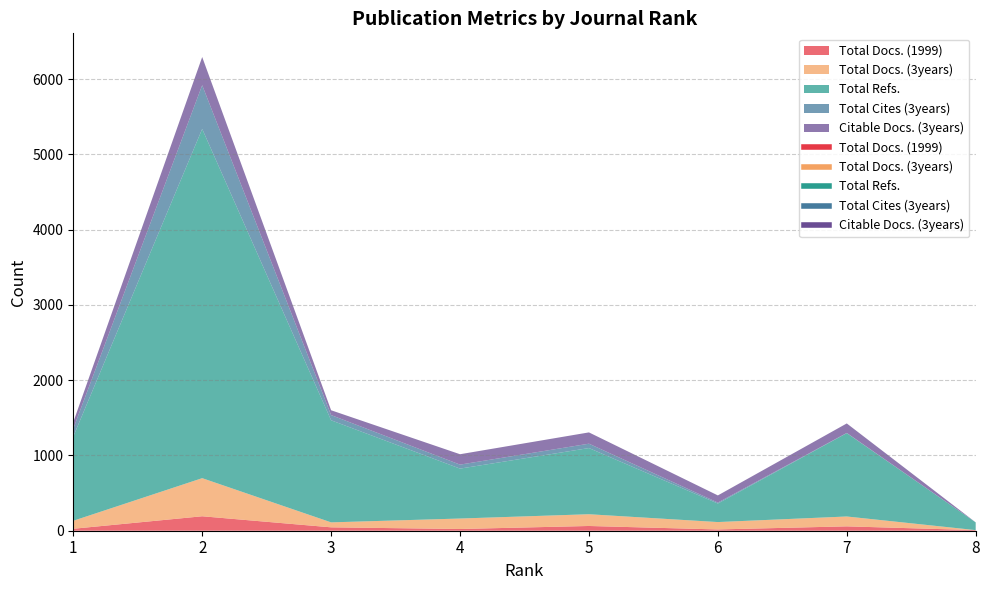

What is the difference between the maximum and minimum values in the Total Docs. (1999) series?

184